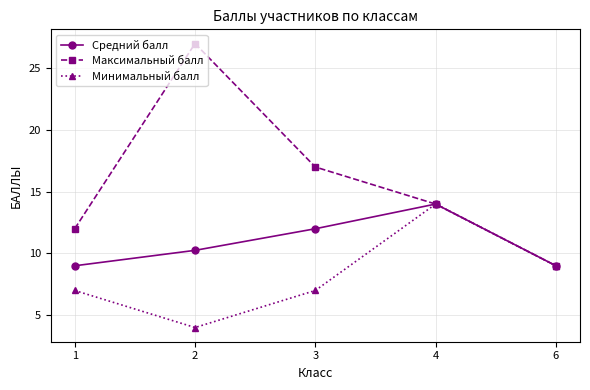

What is the value of the Минимальный балл point at the 2nd from the left?

4.0